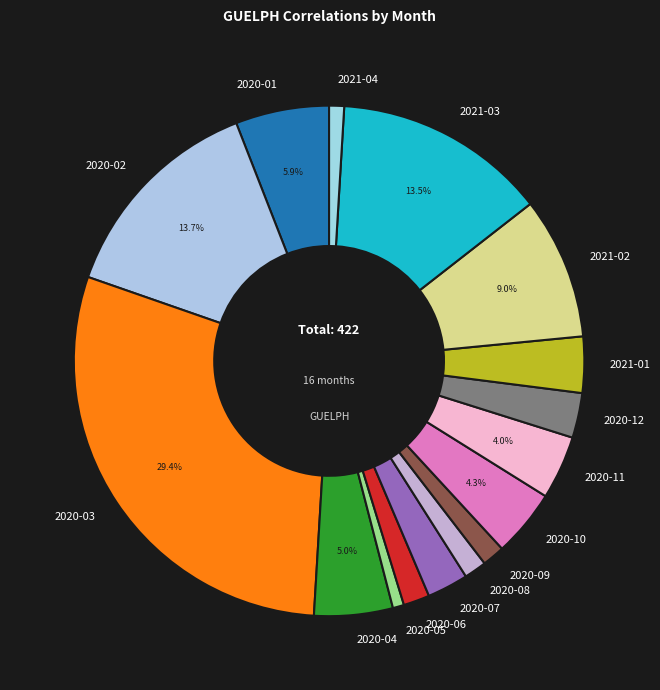

Which has a higher value, 2020-12 or 2020-02?

2020-02